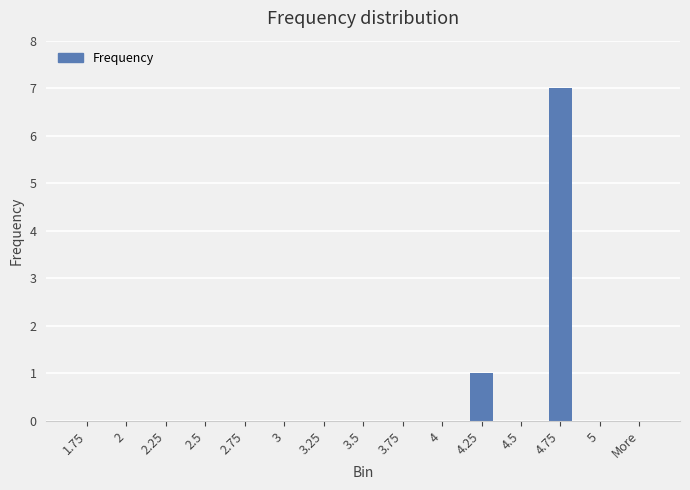

How many values are between 0 and 1?

14